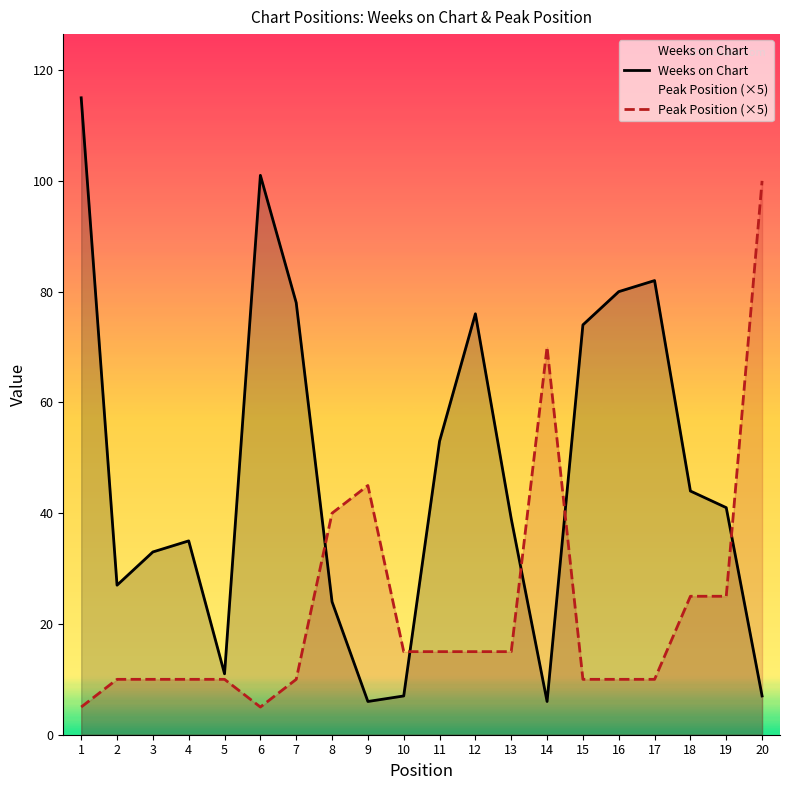

What is the spread (max minus min) of values at 3?

23